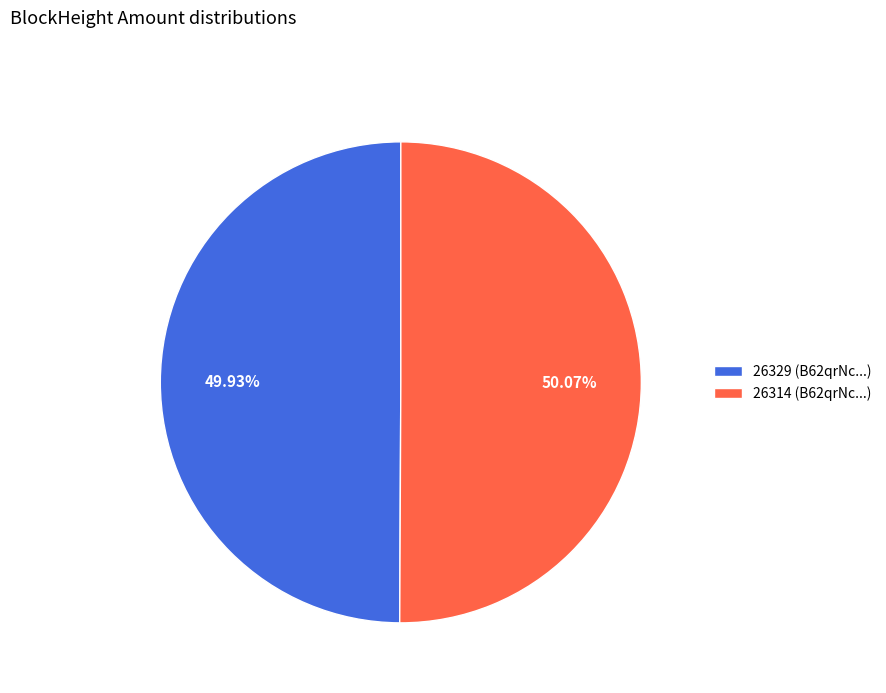

To the nearest percent, what is the difference between the 26314 and 26329 slice percentages?

0%